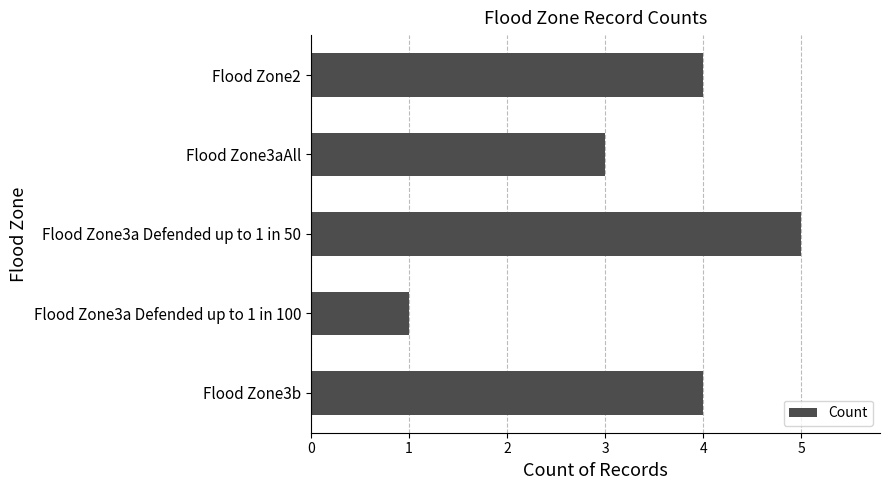

True or false: the data shows 2 at Flood Zone3aAll.

False